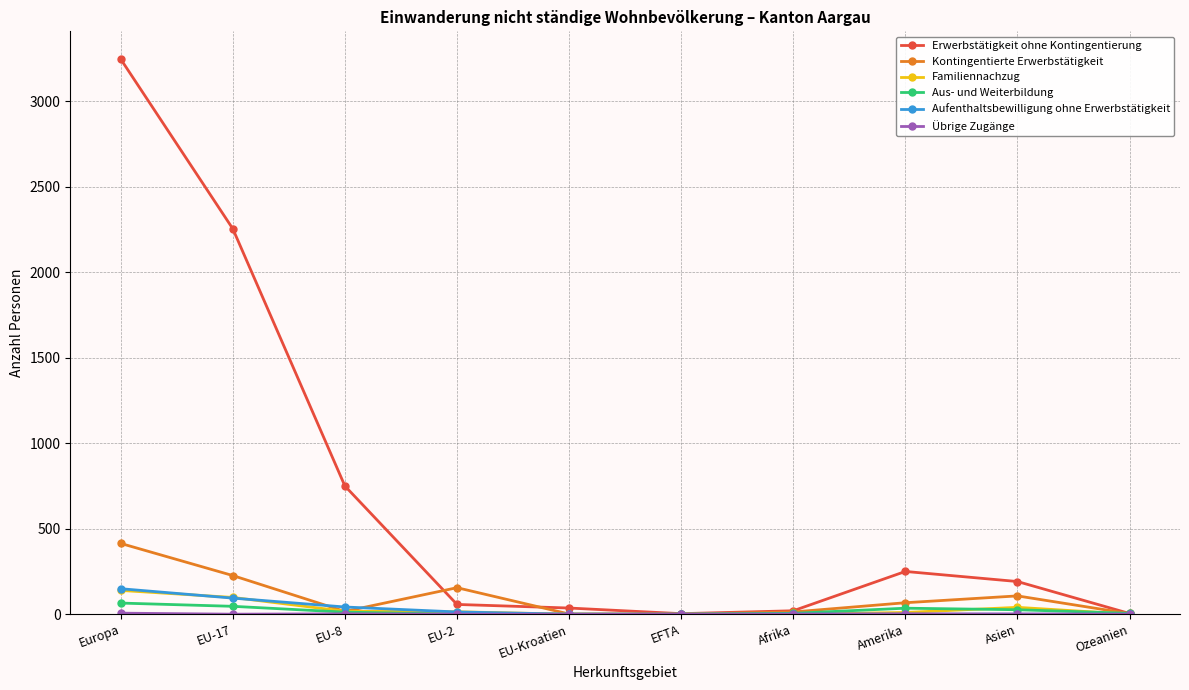

What is the sum of all Familiennachzug values?

318